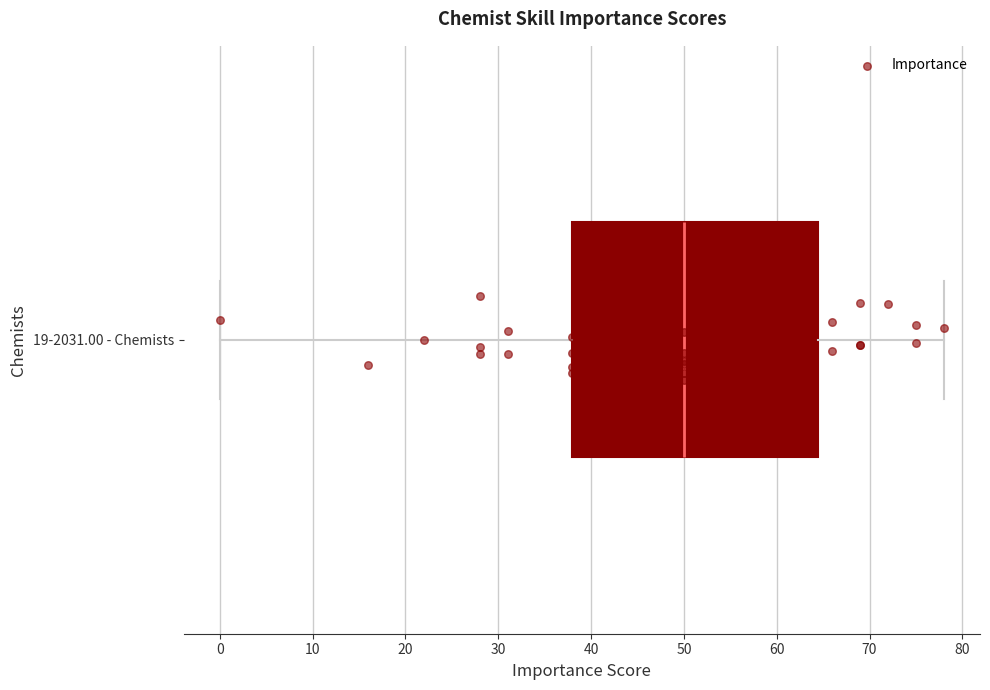

Read this box plot against the x-axis: the position of the median line, the range covered by the box, and the ends of both whiskers. The values are not printed on the chart, so give them approximately, as read against the axis.

median 50, box 38 to 65, whiskers 0 to 78